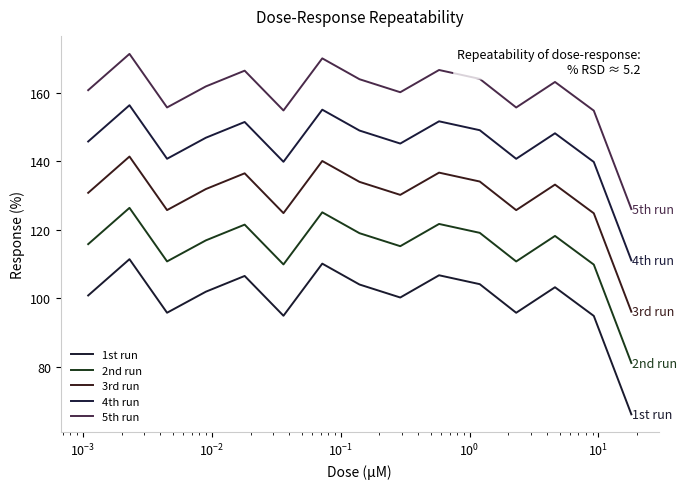

Does the chart display data point markers on the line(s)?

No